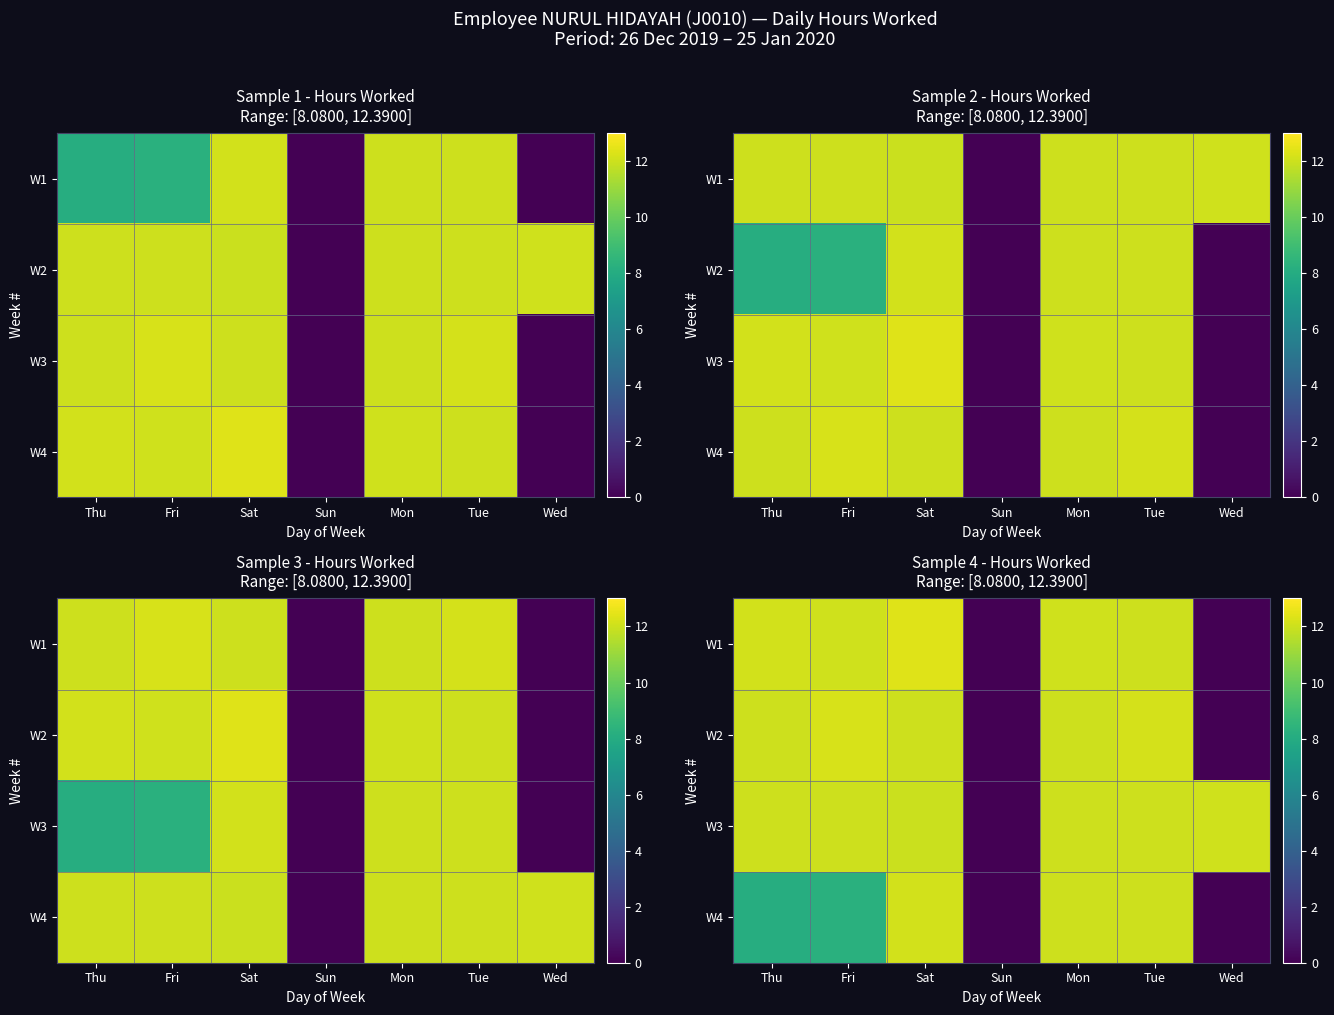

The W2 series shows 12.2 at Fri. True or false?

True